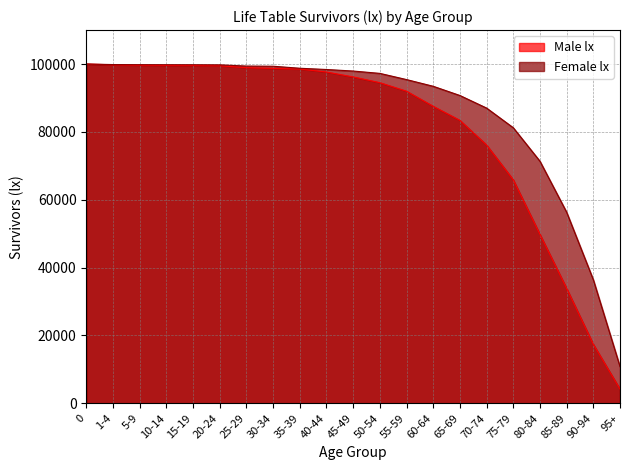

Is the value of Male lx at 10-14 greater than the value of Female lx at 40-44?

Yes